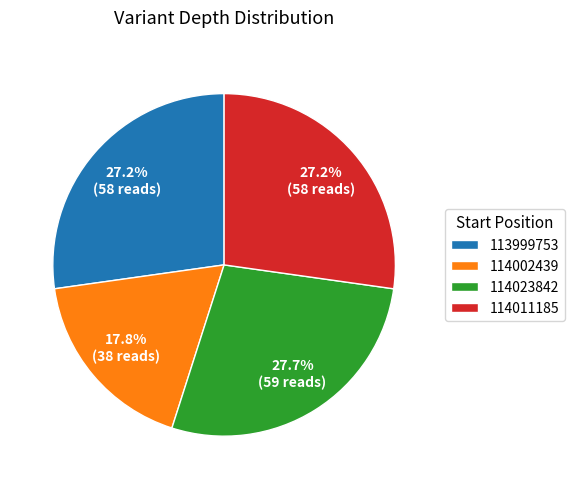

To the nearest percent, what is the average slice percentage?

25%